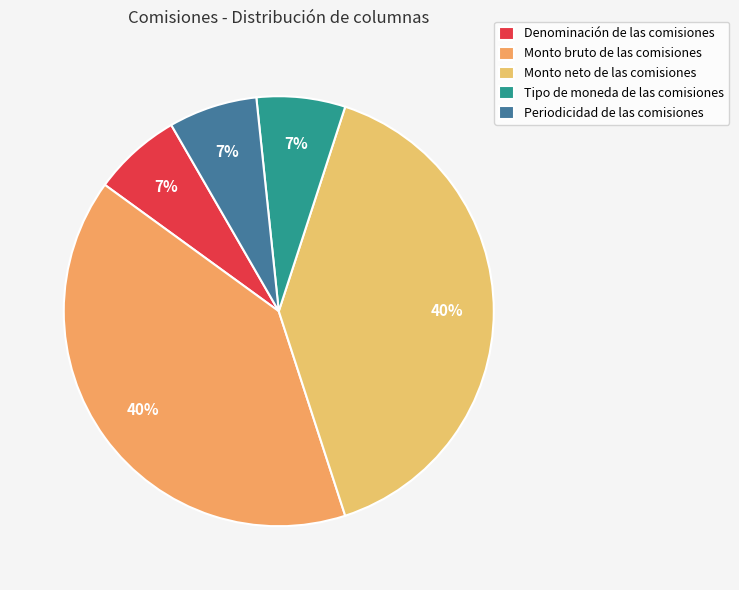

Rank the categories by value from lowest to highest.

1, 1, 1, 6, 6